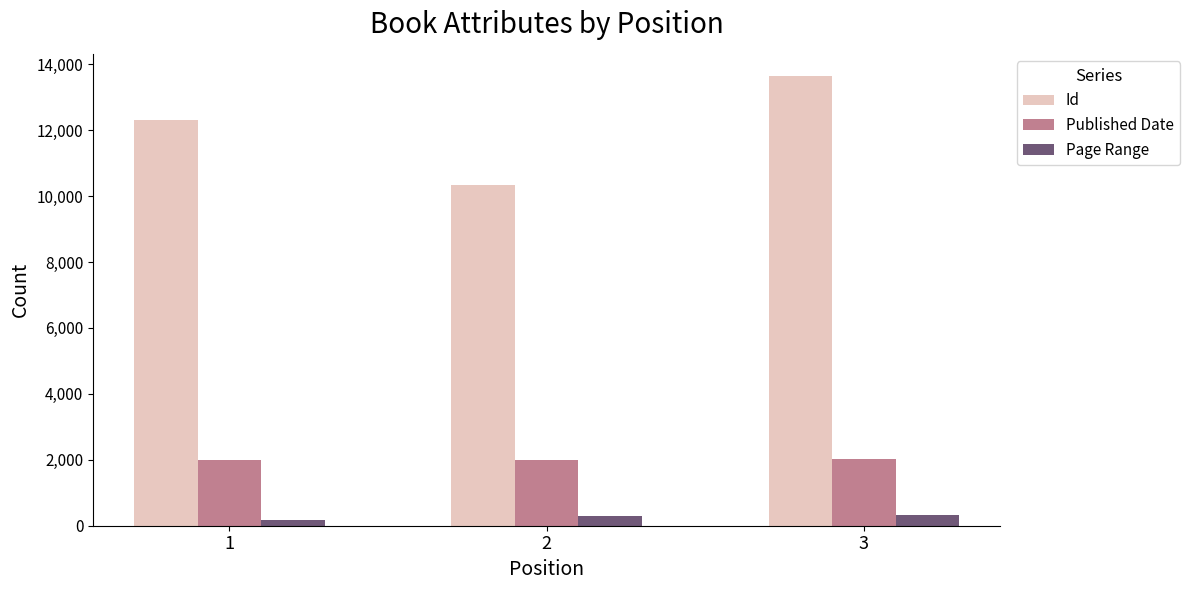

Read the Id value at 2, to the nearest 10.

10340